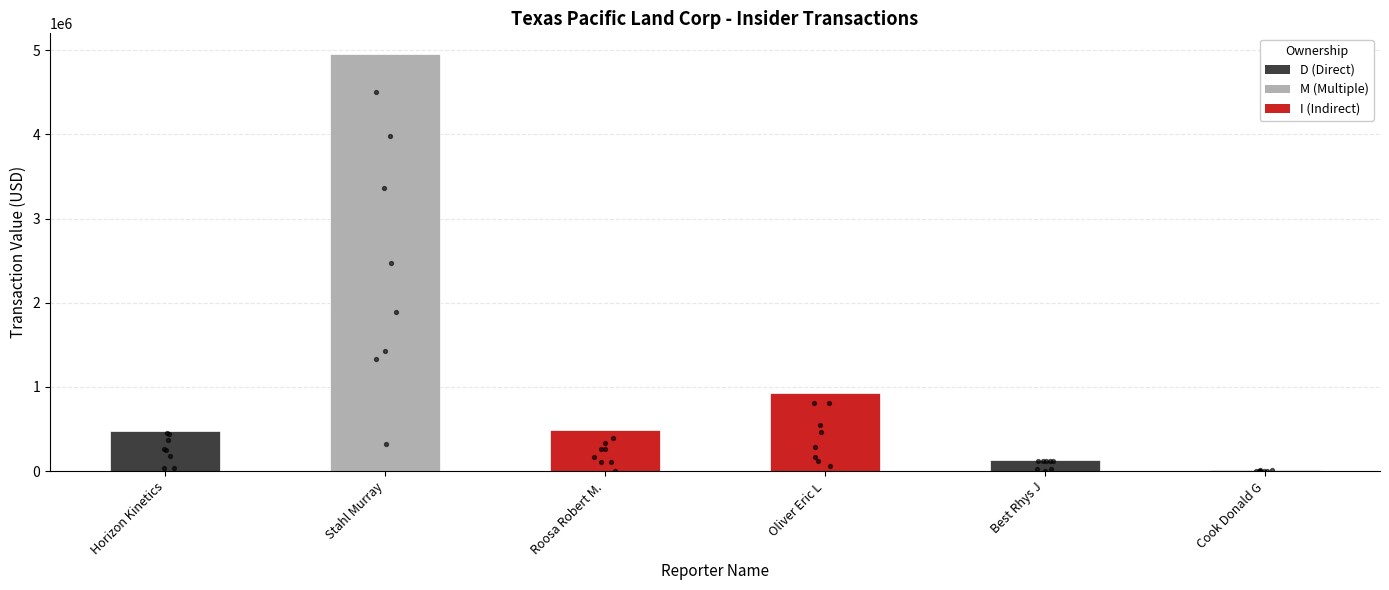

Approximately how many times larger is the value at Horizon Kinetics compared to Oliver Eric L?

0.5